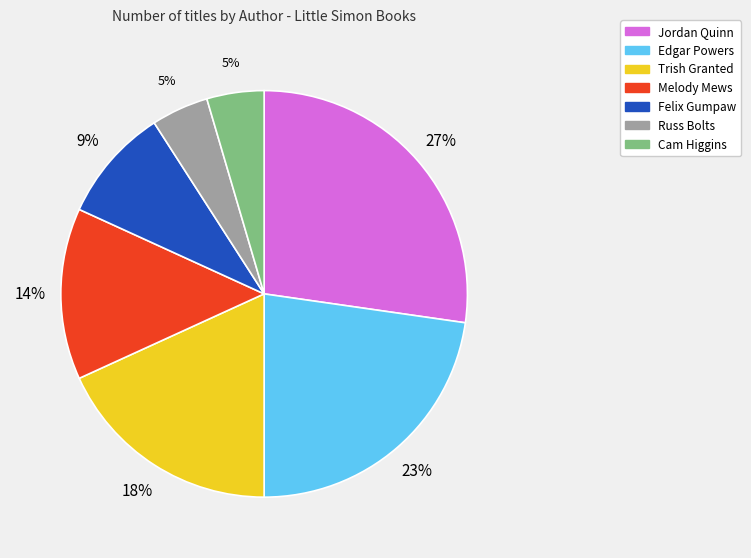

Count the number of slices in the pie.

7